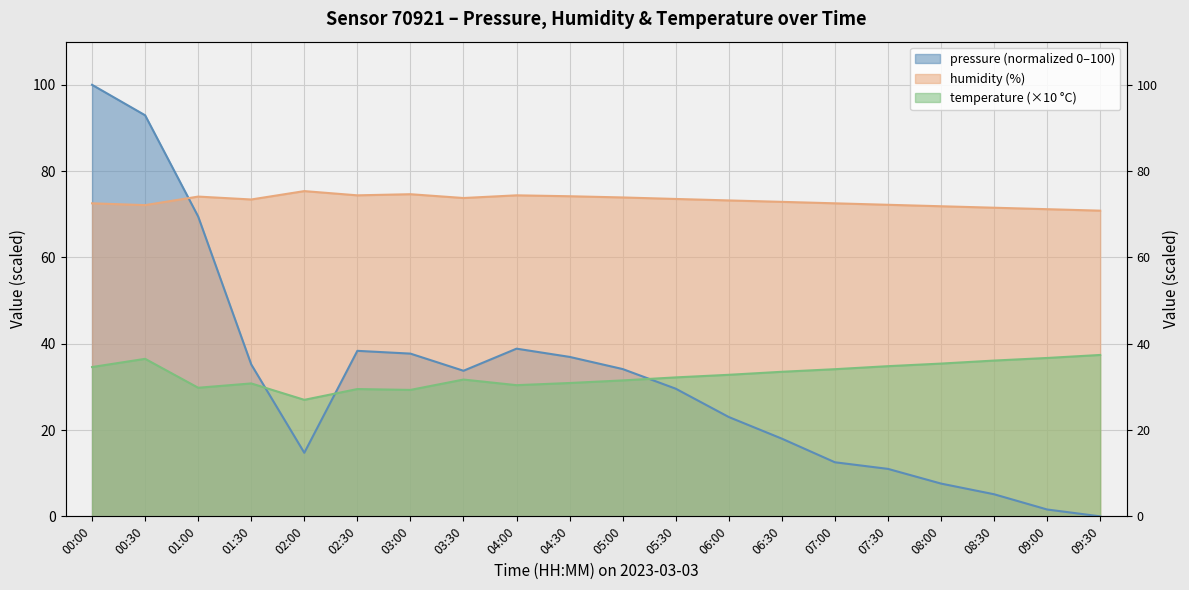

How many interior local valleys does the humidity series have?

4